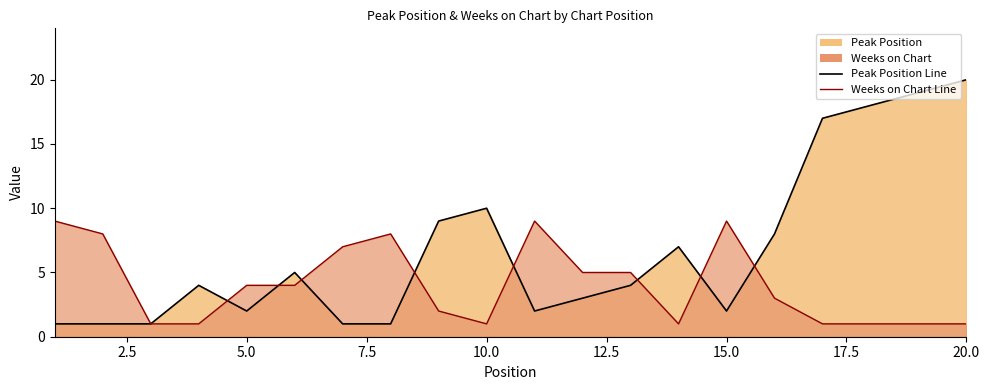

Reading left to right, transcribe all the data shown in this chart.

Peak Position: 1	1	1	4	2	5	1	1	9	10	2	3	4	7	2	8	17	18	19	20
Weeks on Chart: 9	8	1	1	4	4	7	8	2	1	9	5	5	1	9	3	1	1	1	1